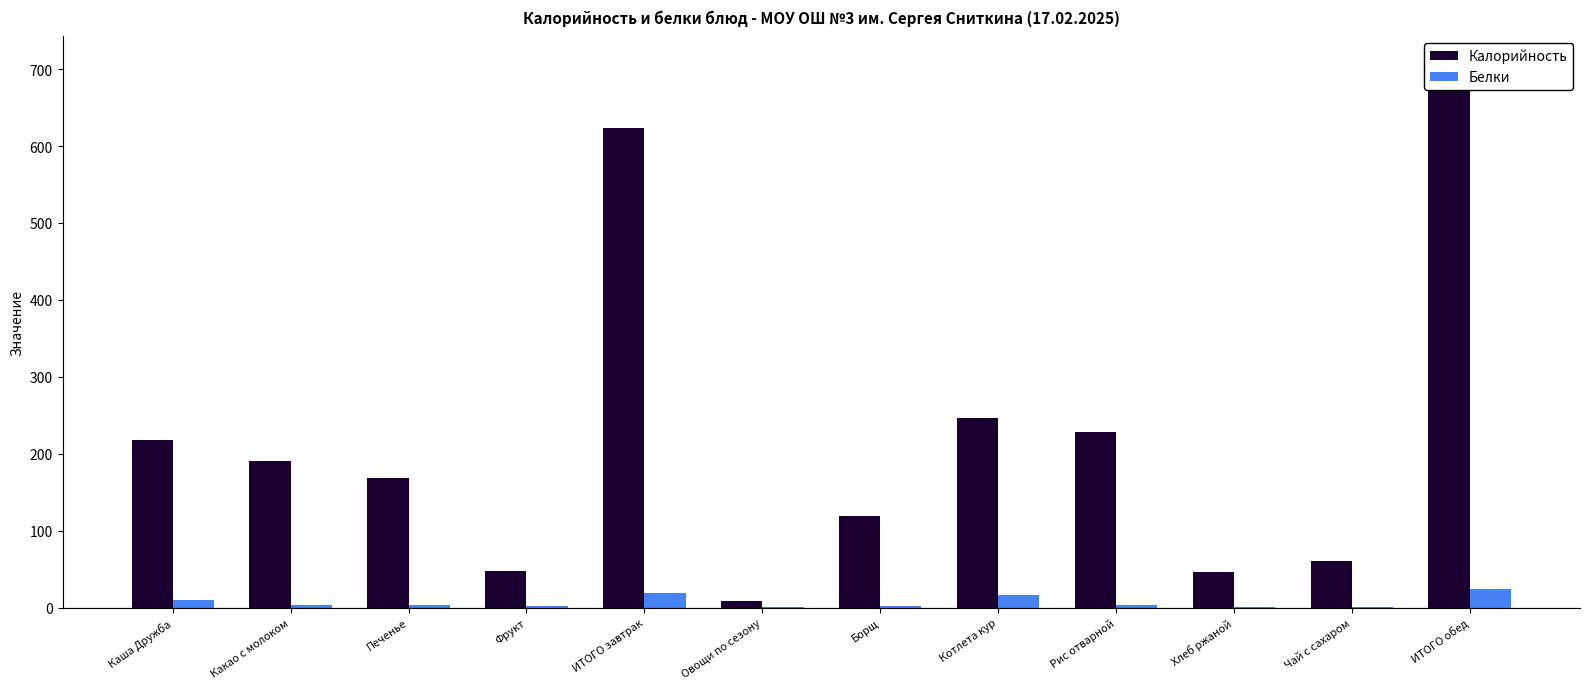

What is the minimum value shown in the chart?

0.2